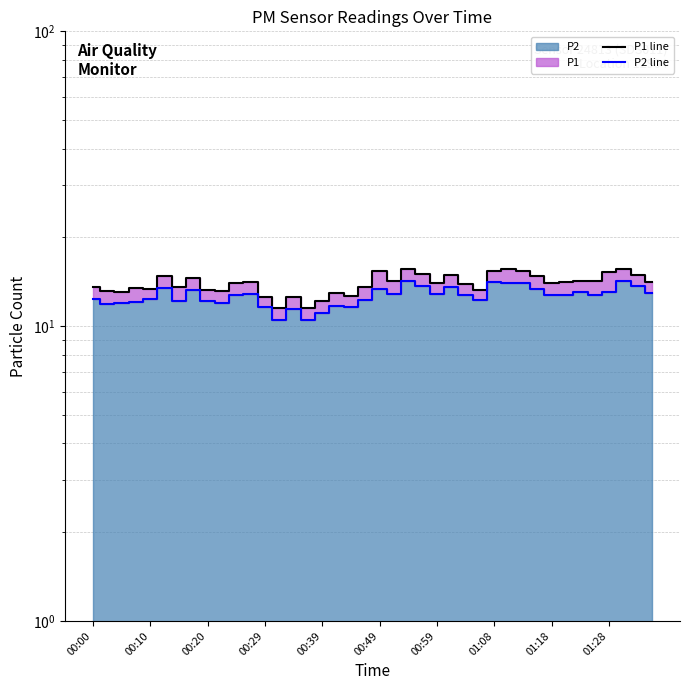

Which series has the widest spread of values?

P1 line